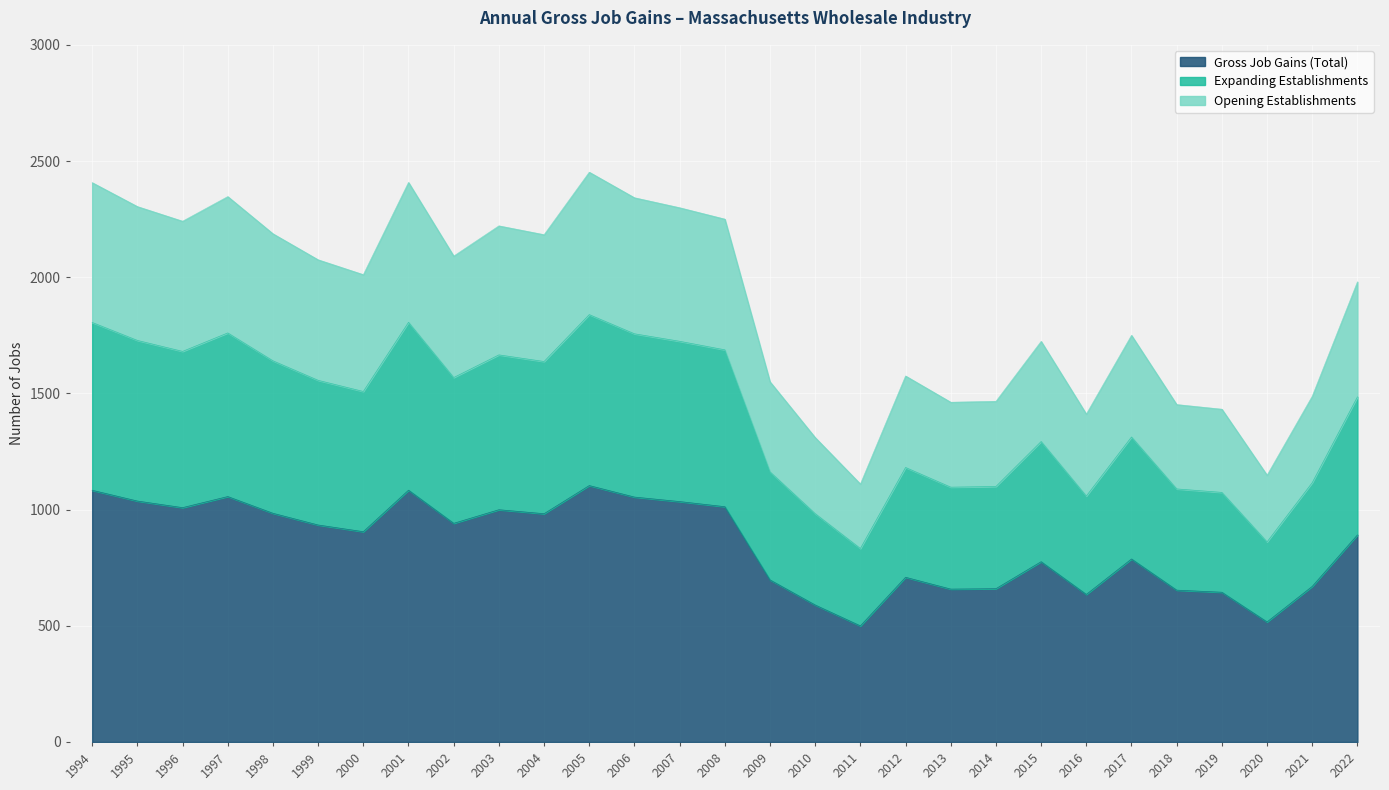

True or false: Gross Job Gains (Total) and Opening Establishments cross at least once.

False